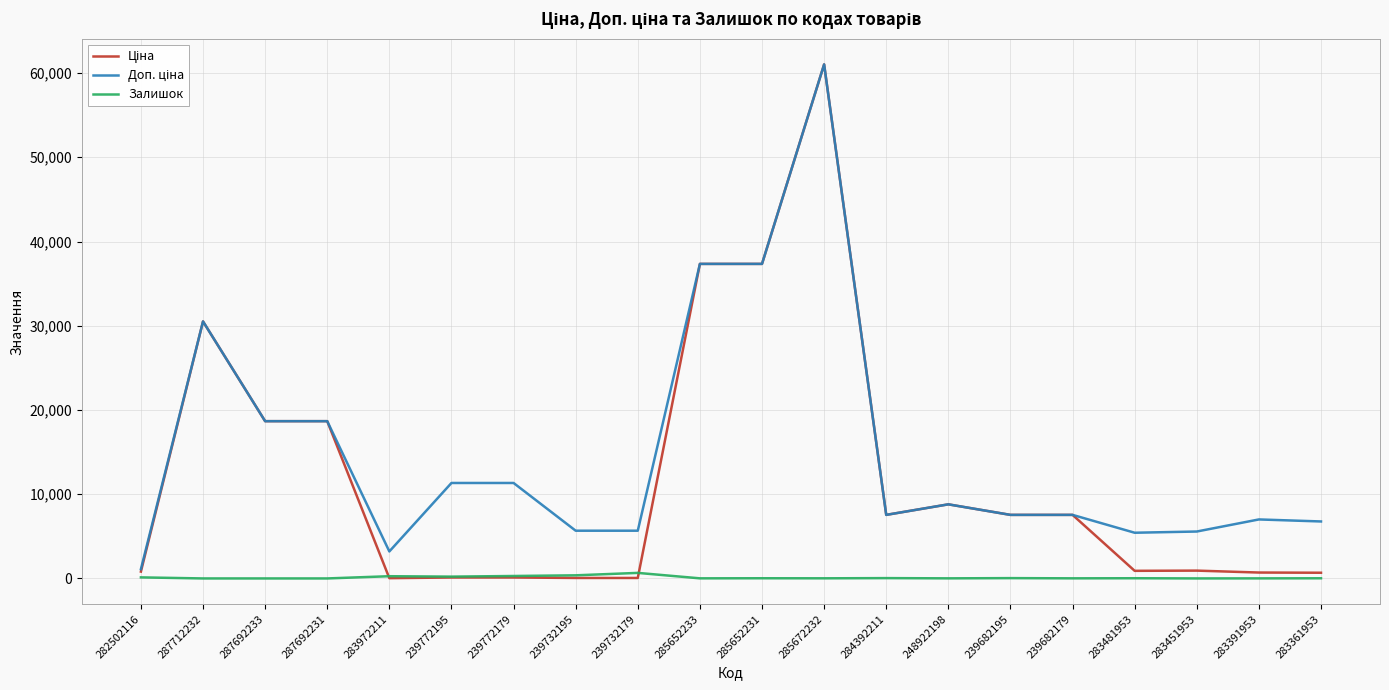

At which category is the sum across all series the highest?

285672232